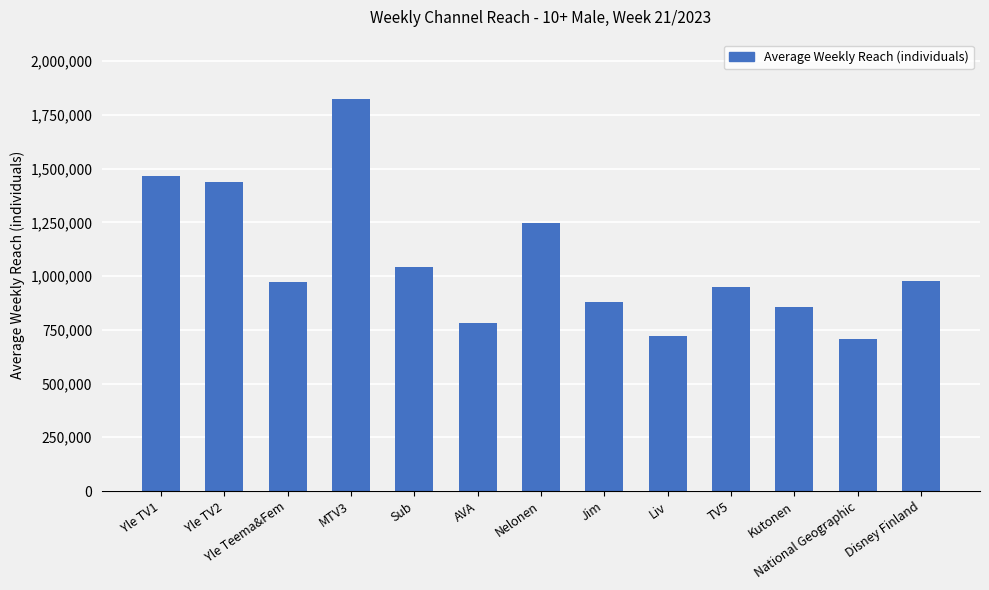

What is the value of the 12th bar from the left?

707000